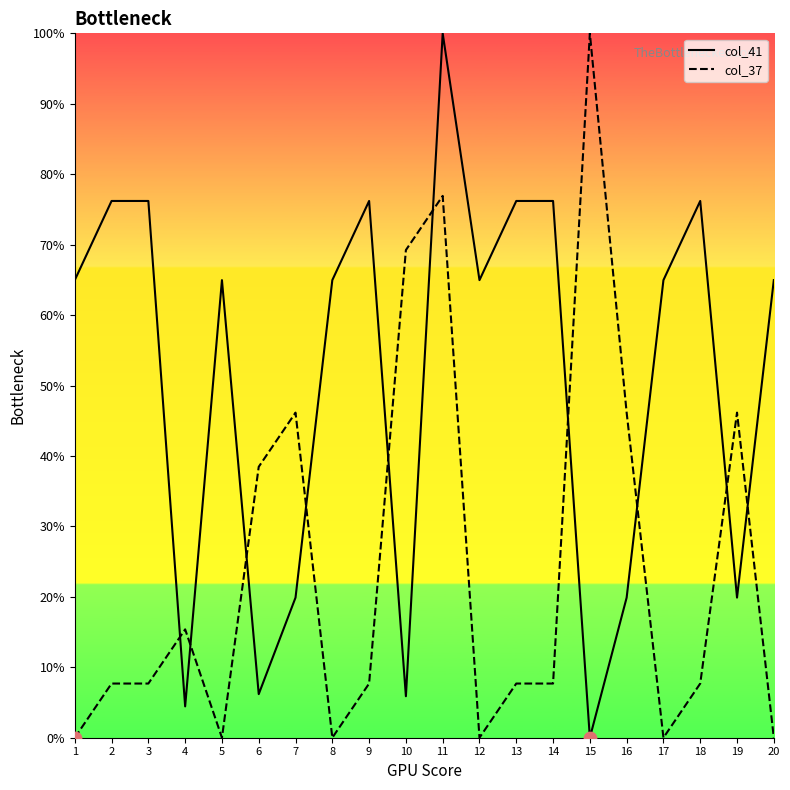

What is the total value across all series at 16?

66.0